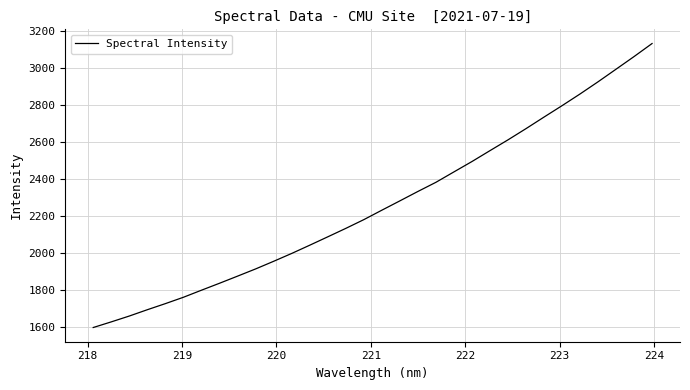

True or false: there are more than 1 points higher than both neighbors.

False